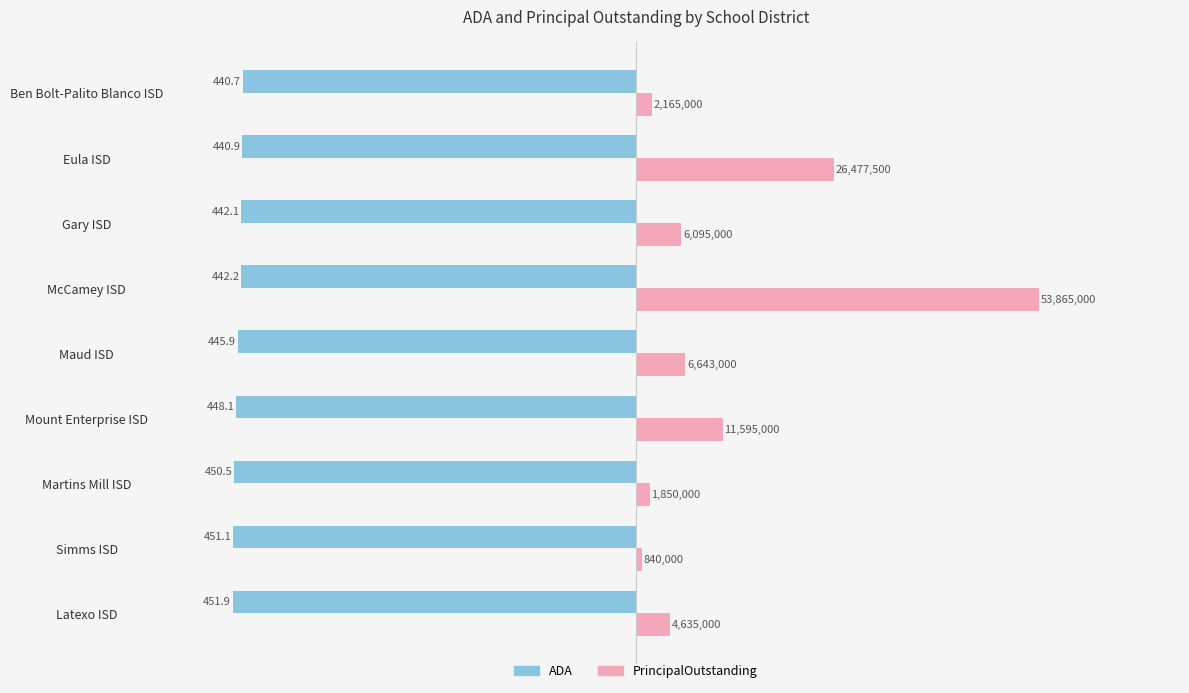

What position from the right is Martins Mill ISD?

7